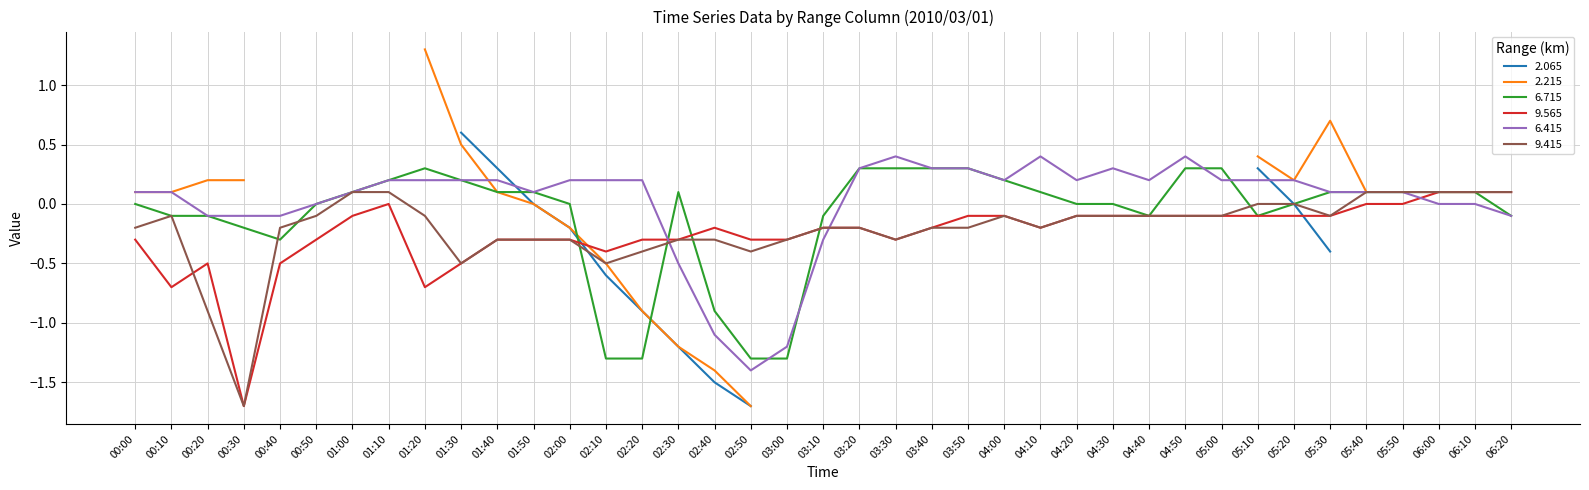

Is the value of 9.565 at 01:40 greater than the value of 6.715 at 01:10?

No